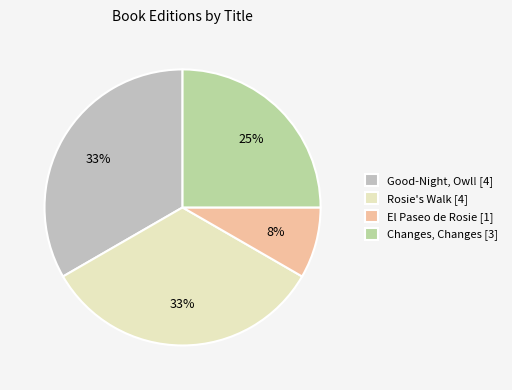

Do Changes, Changes [3] and Rosie's Walk [4] together represent more than half of the pie?

Yes